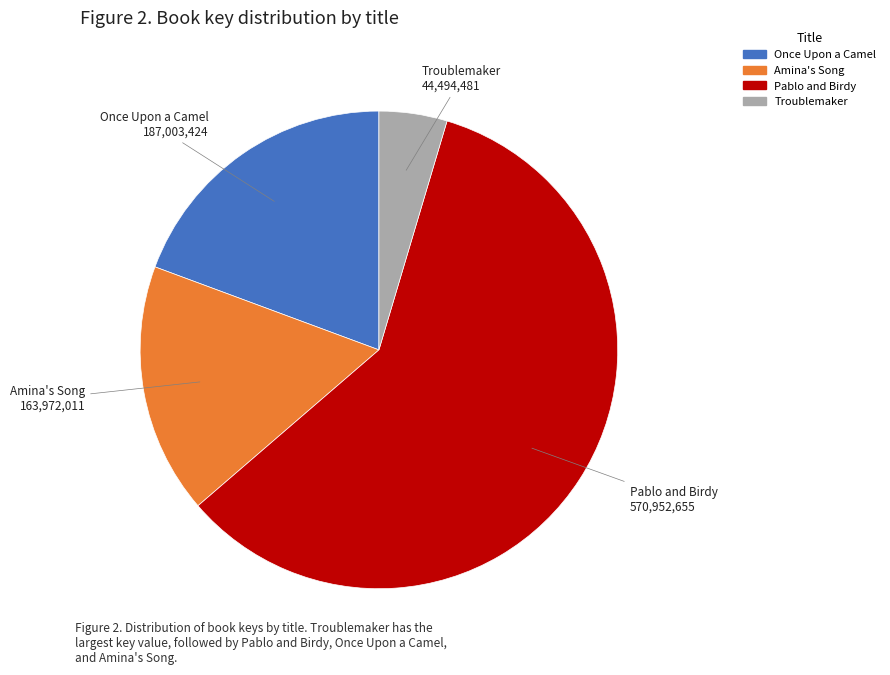

What is the ratio of the value at Once Upon a Camel to the value at Amina's Song?

1.1